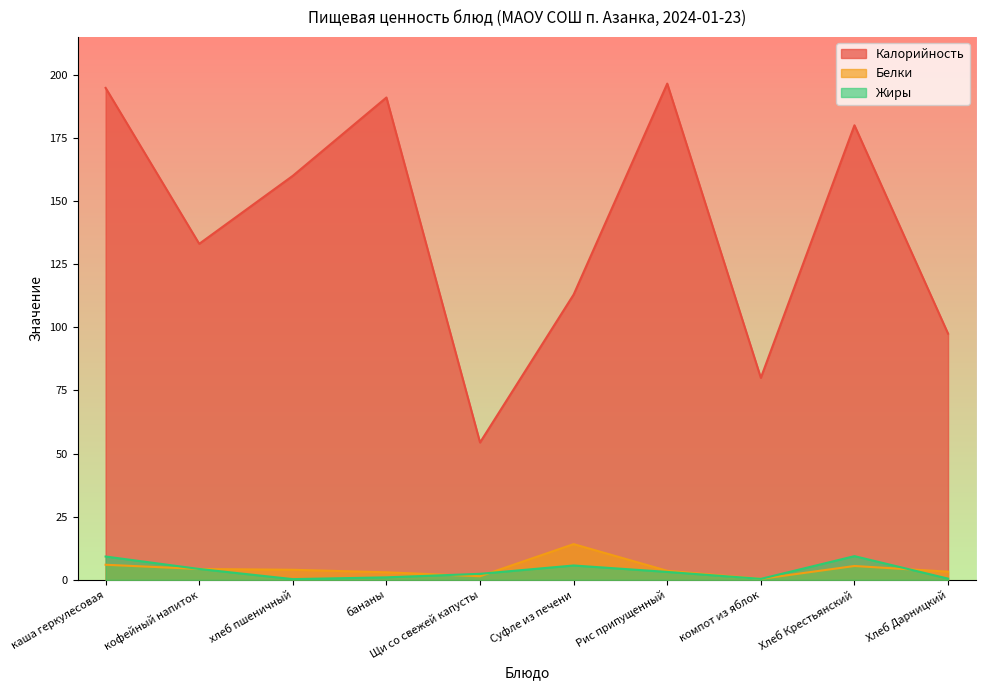

True or false: Жиры and Калорийность intersect in this chart.

False